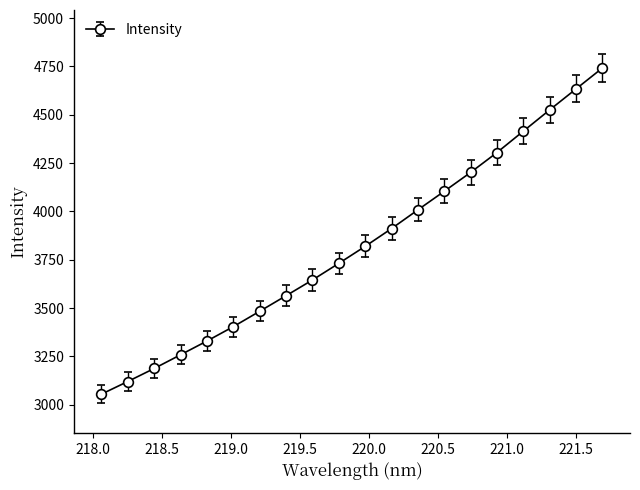

What is the difference between the maximum and second lowest values?

1621.5